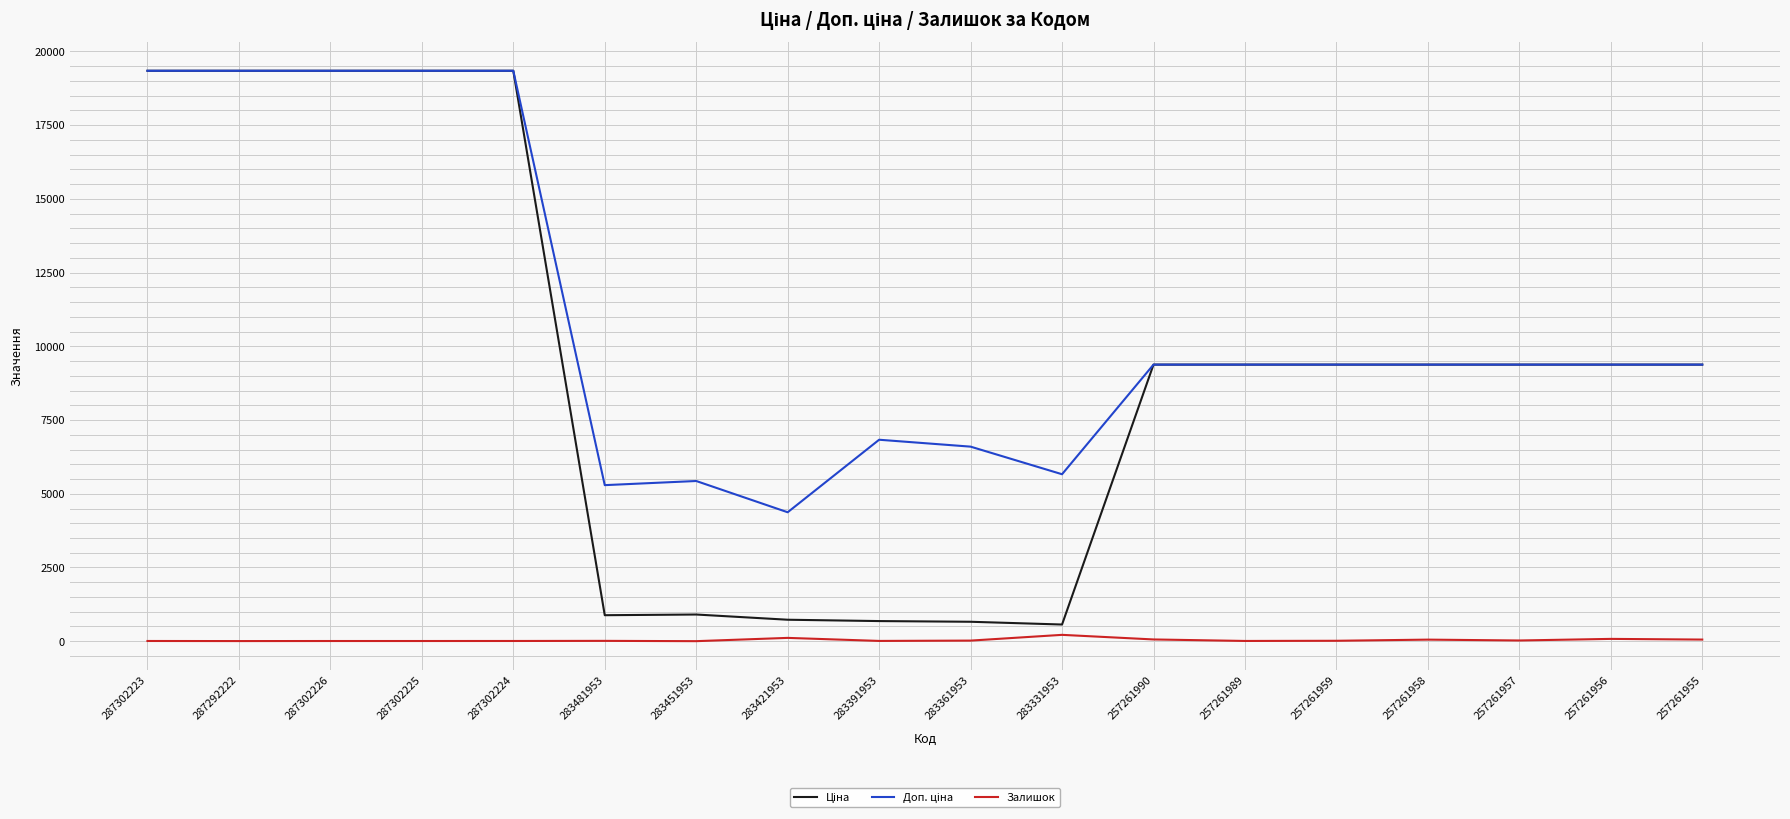

What is the maximum value shown in the chart?

19343.1